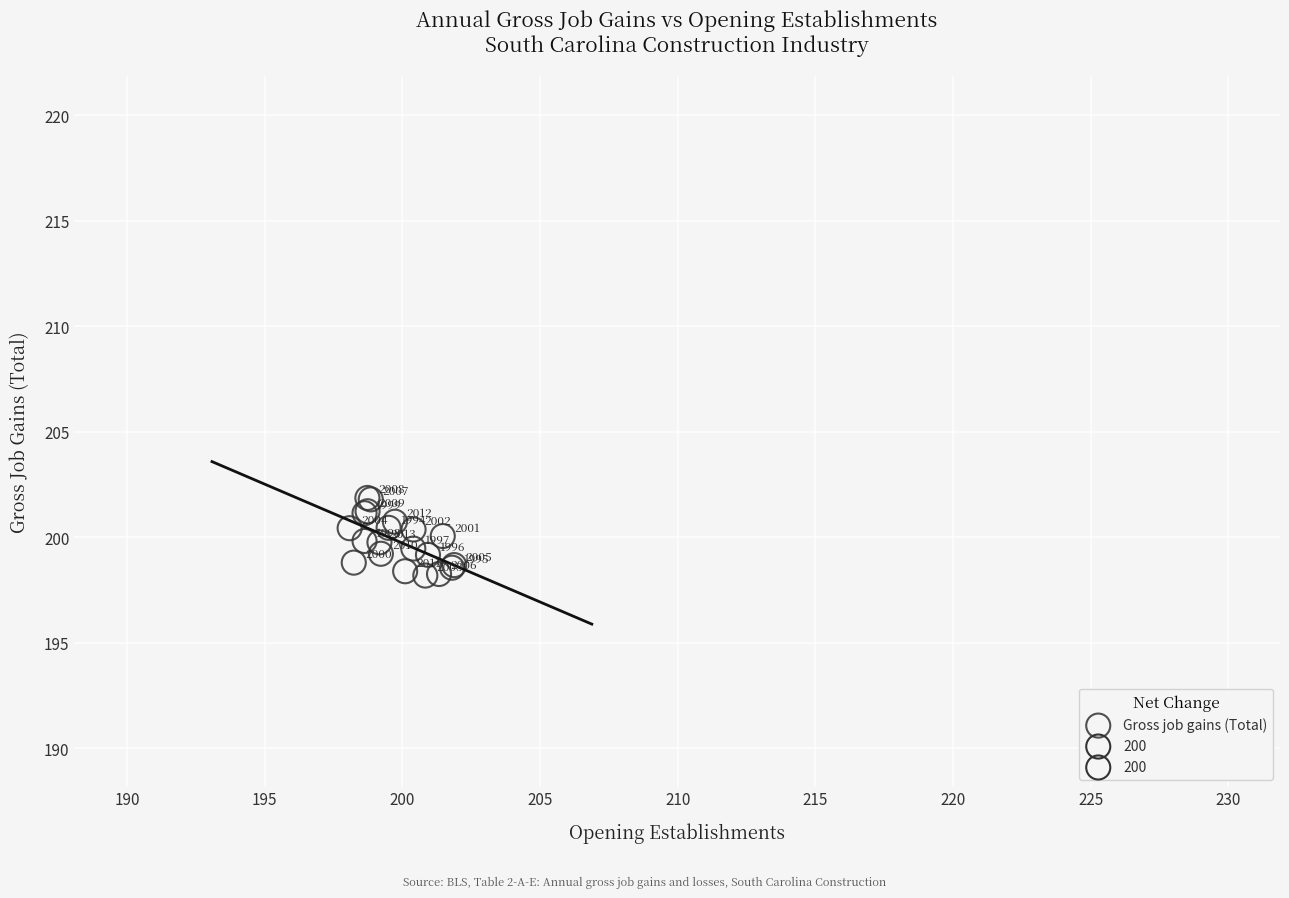

What Y value in the scatter plot is closest to 200?

200.1